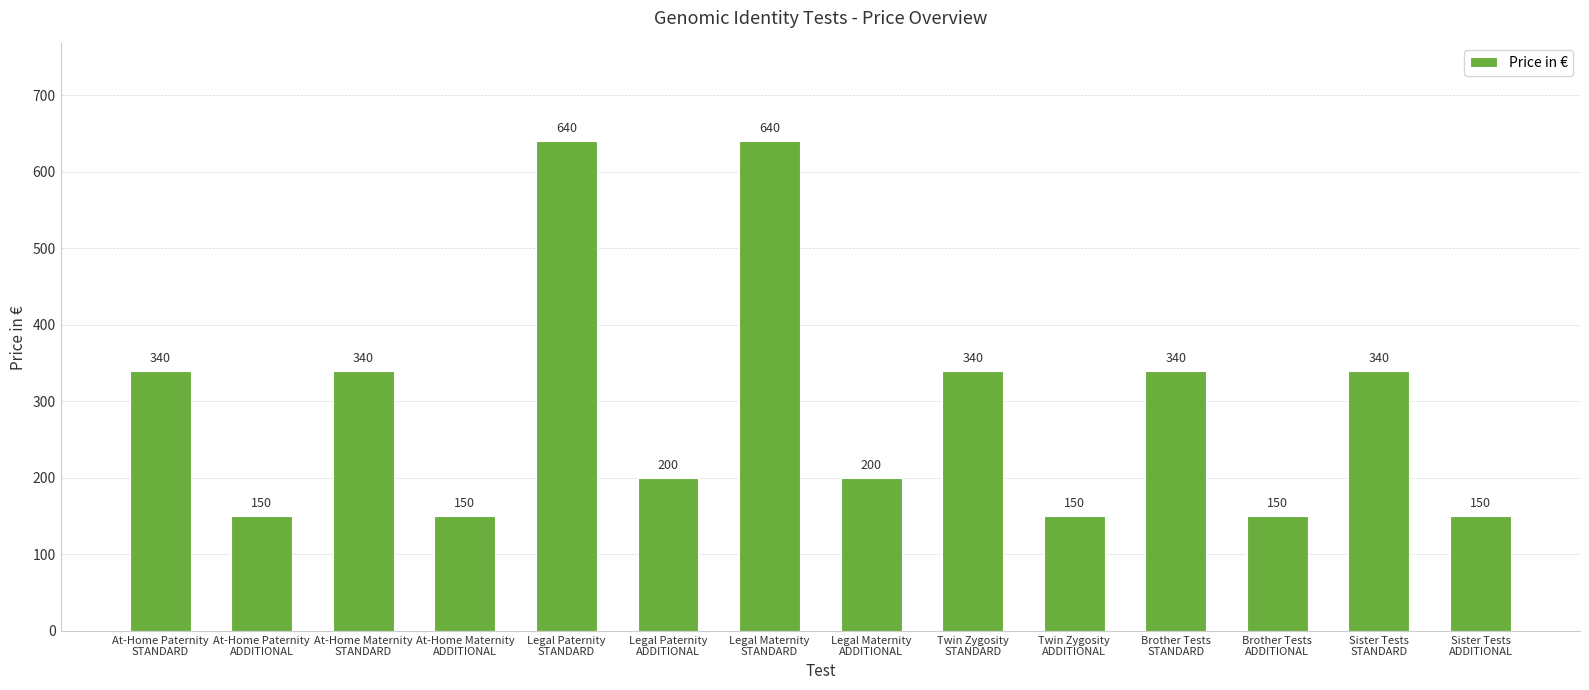

What is the ratio of the value at Legal Paternity
ADDITIONAL to the value at At-Home Maternity
STANDARD?

0.6